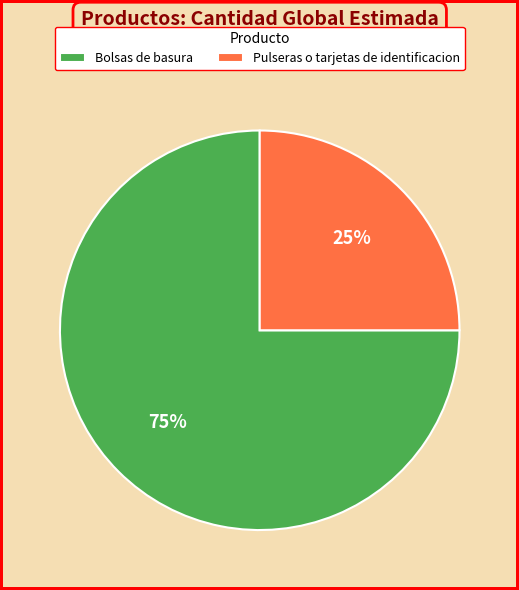

True or false: Pulseras o tarjetas de identificacion accounts for 38% of the total.

False